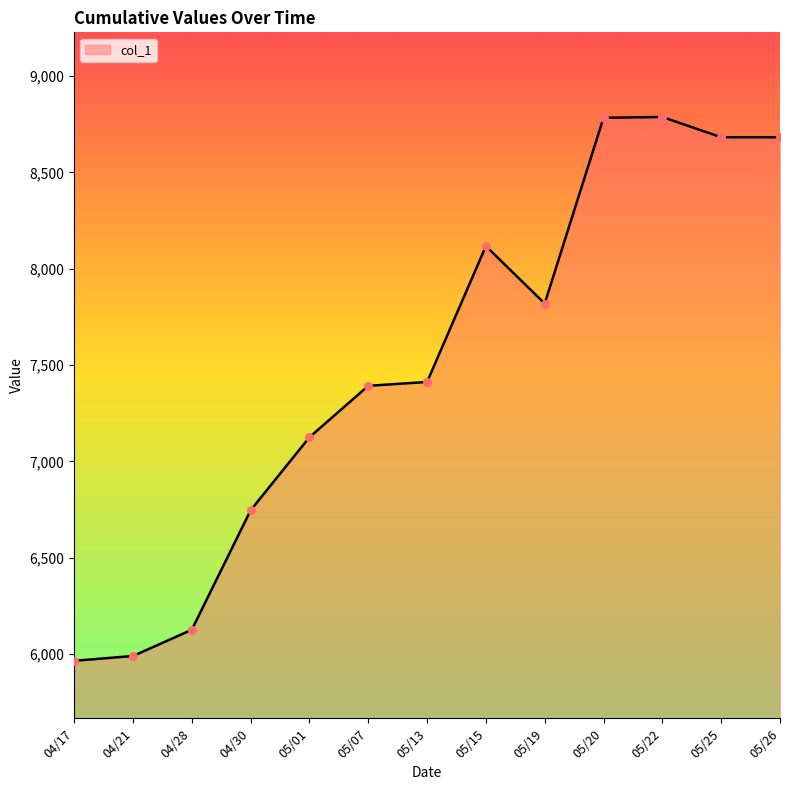

Which has a higher value, 04/21 or 05/26?

05/26